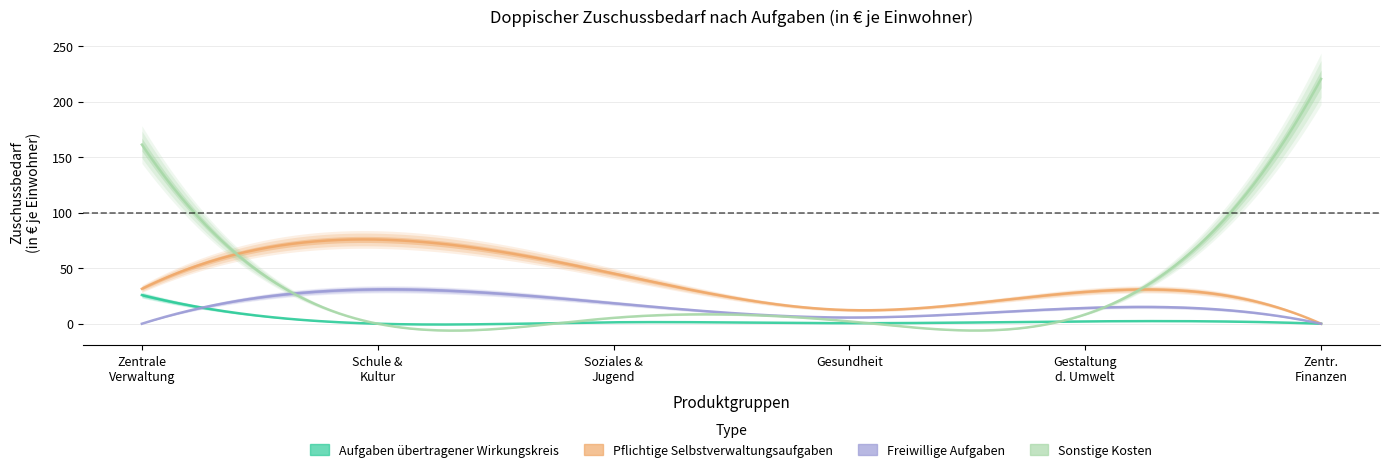

How many lines are shown in the chart?

4